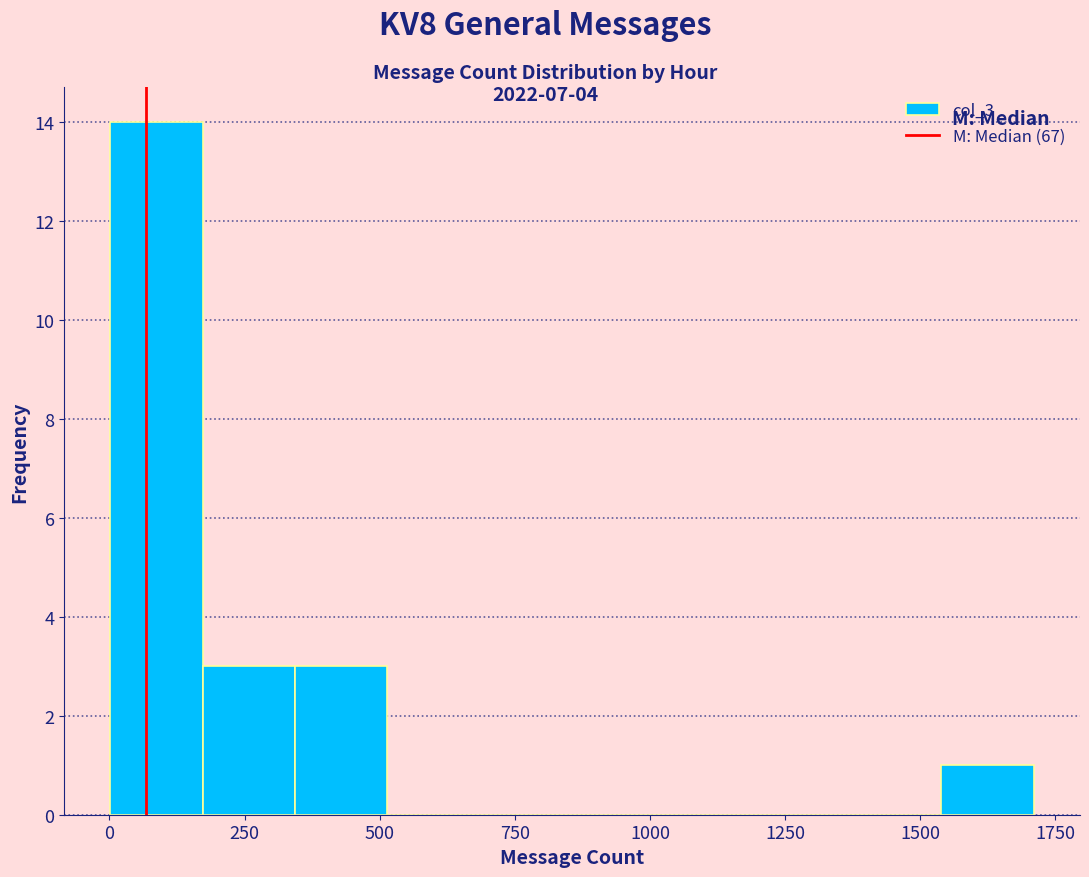

Around what value on the x-axis is the tallest bar? Give the approximate position of its centre, as read against the axis.

100